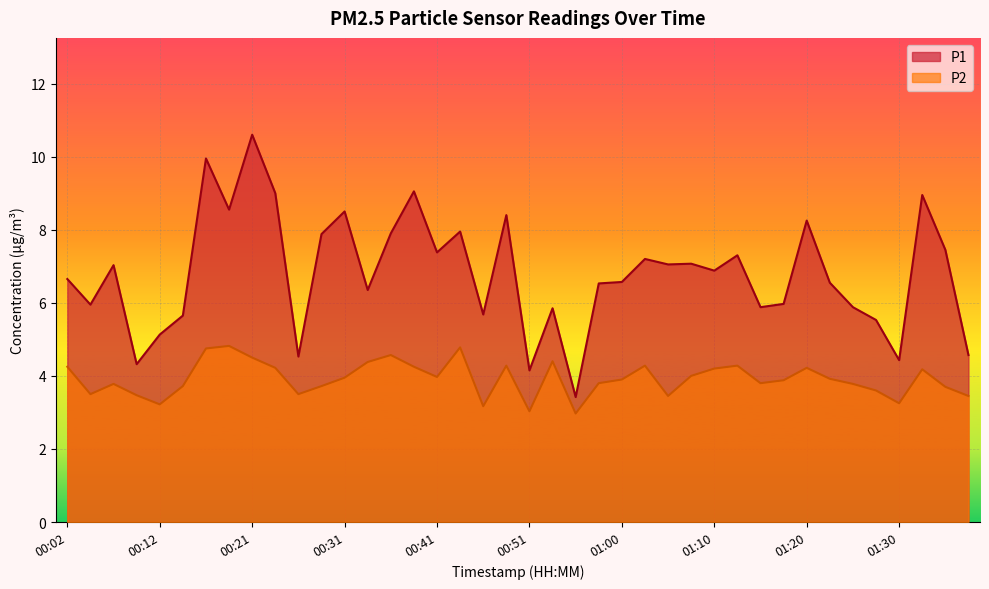

Which series has the widest spread of values?

P1